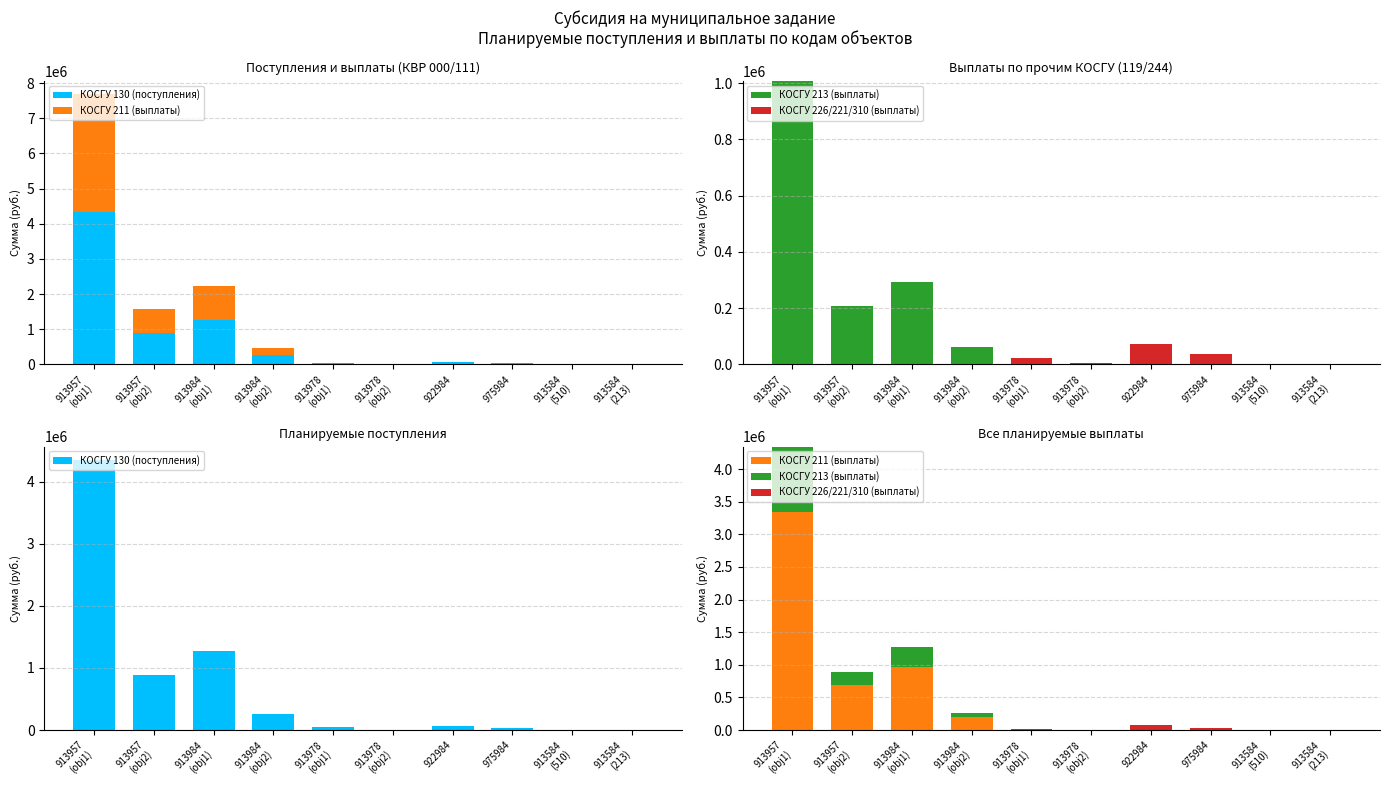

Which series changed the most between 922984 and 913584
(213)?

КОСГУ 130 (поступления)